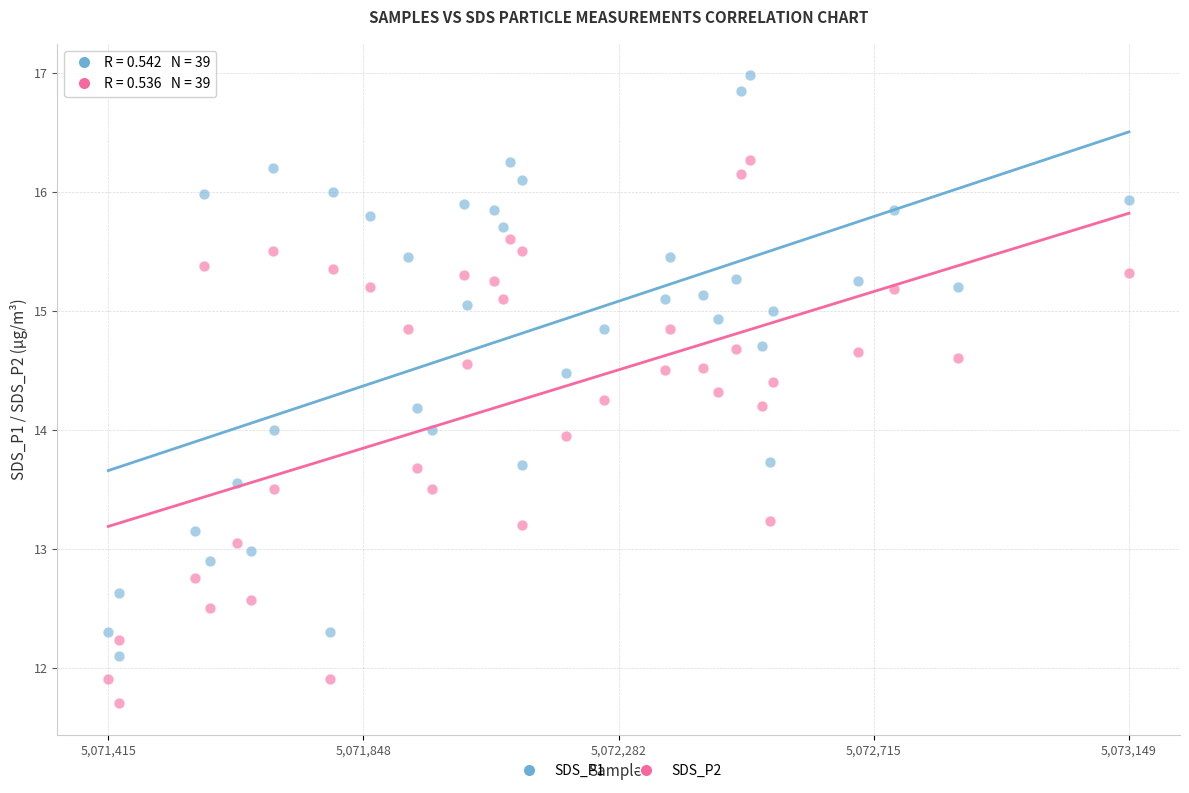

Which series reaches the maximum Y coordinate?

SDS_P1